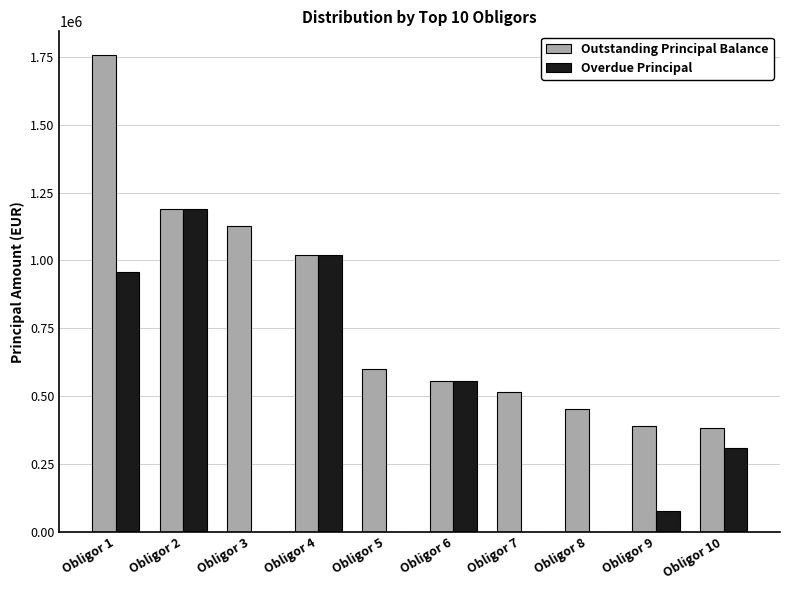

What are all the series names shown in the legend?

Outstanding Principal Balance, Overdue Principal